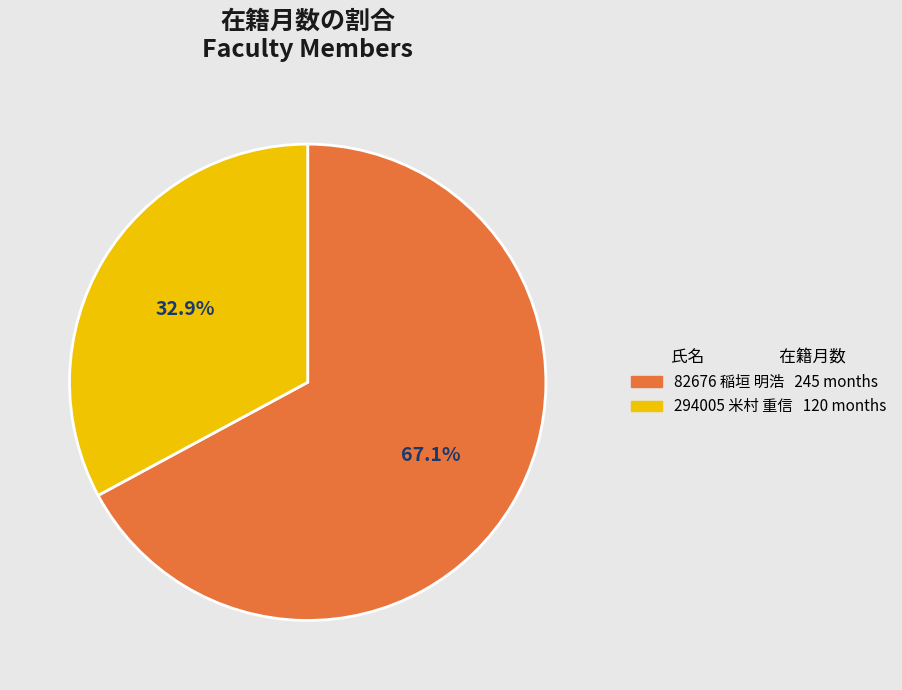

How many slices are in this pie chart?

2